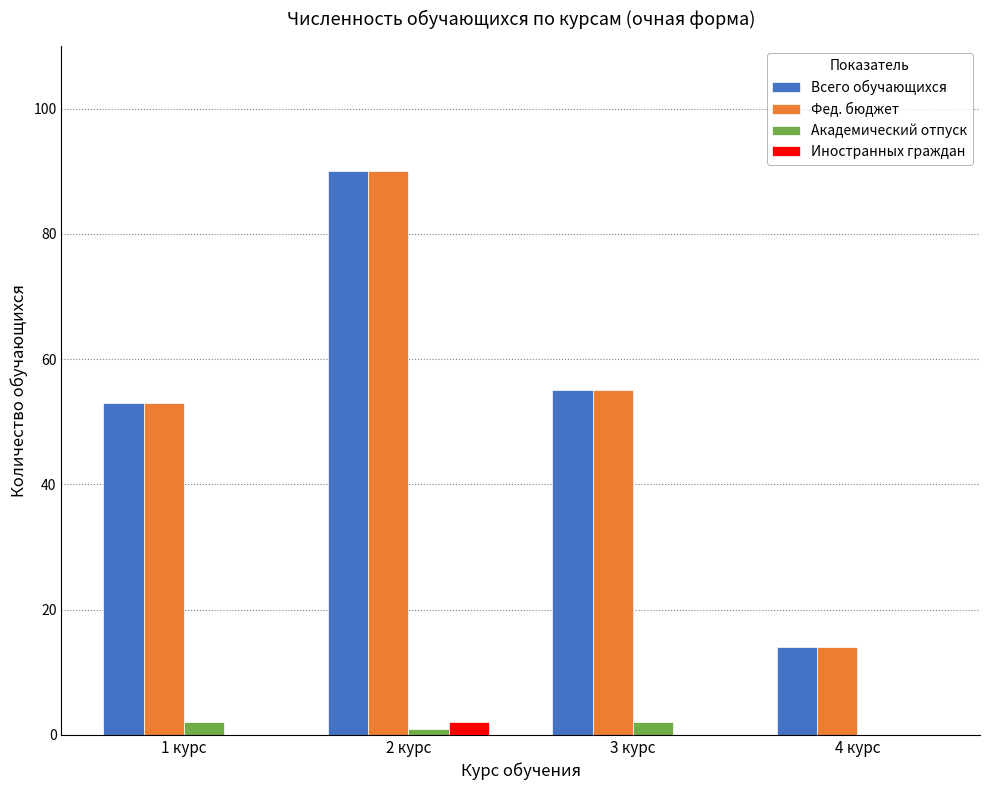

How many groups of bars are there?

4